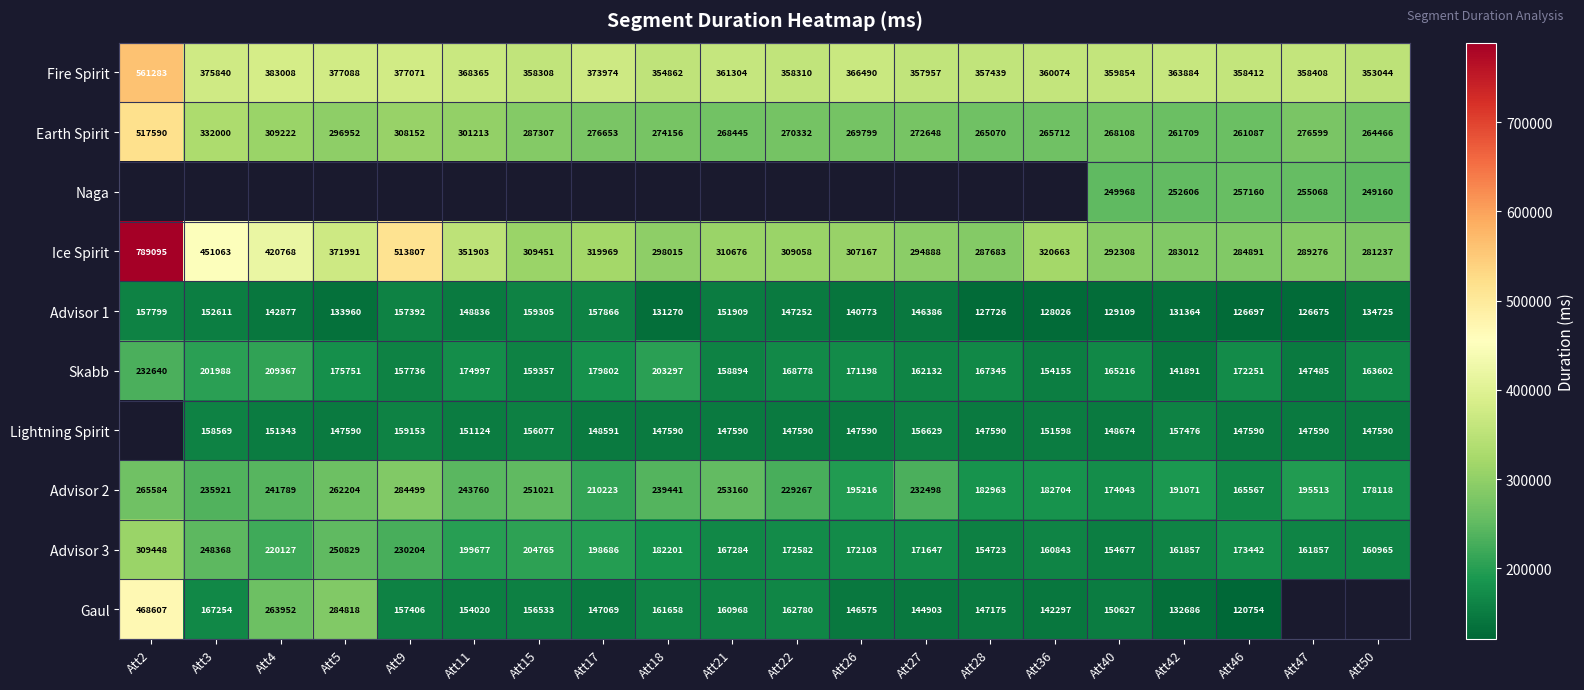

What is the sum of the Advisor 3 values at Att5 and Att40?

405506